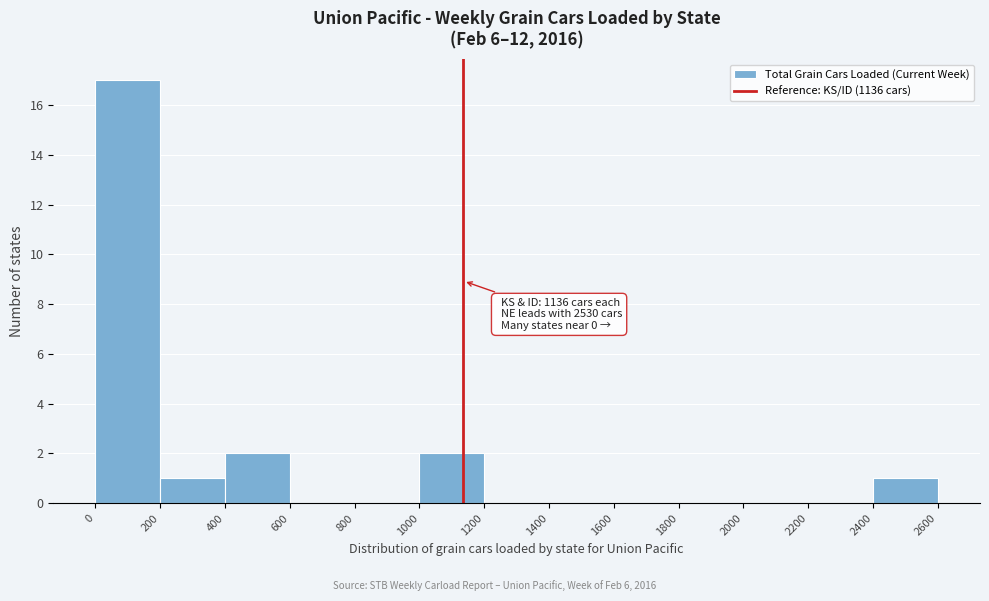

Which range on the x-axis has the tallest bar?

0 to 200